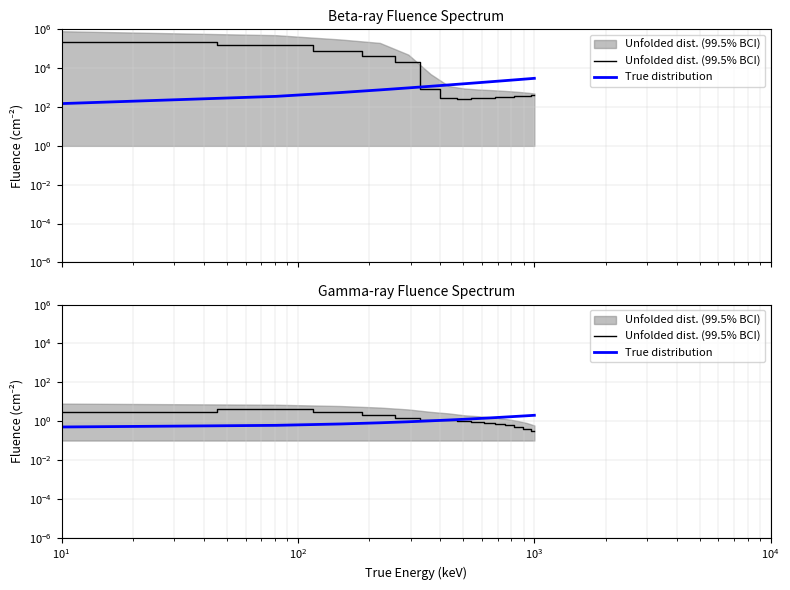

At which category does Unfolded dist. (99.5% BCI) reach its first local peak?

$\mathdefault{10^{1}}$